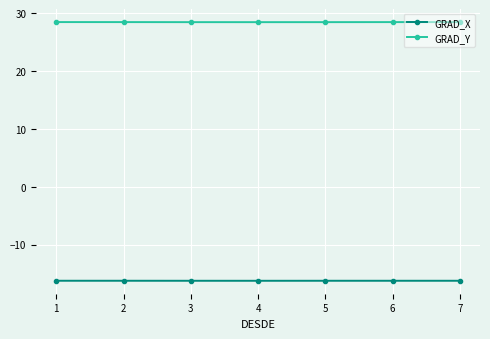

How many categories are shown in the chart?

7